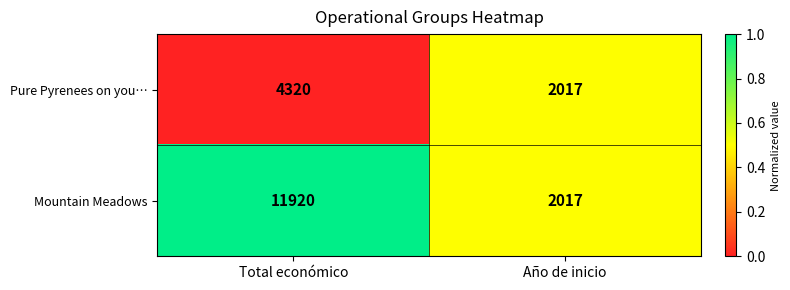

List the labels in order of Pure Pyrenees on you… value, smallest first.

Año de inicio, Total económico